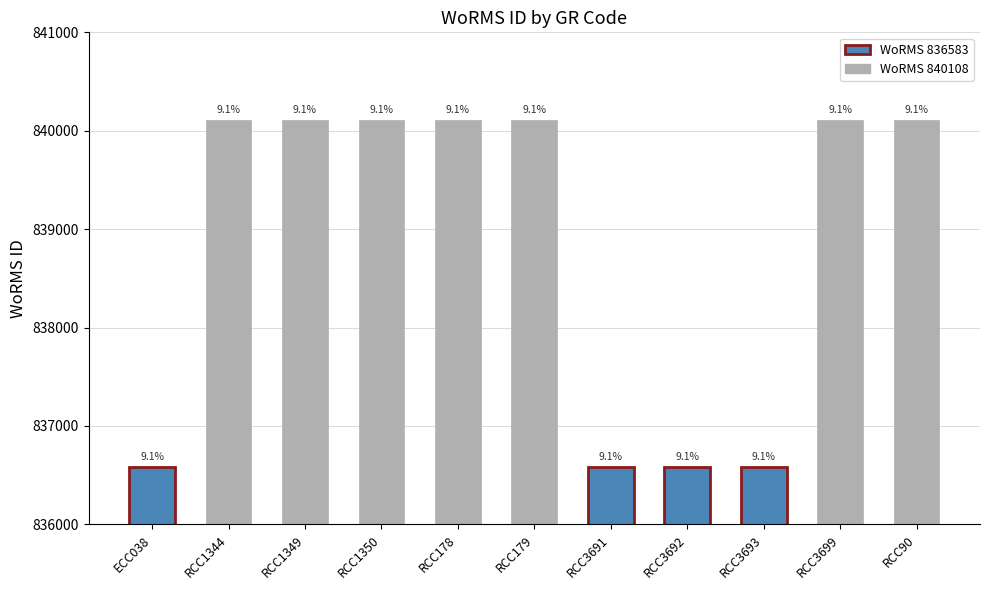

Are the bars grouped side by side (vs. stacked)?

No